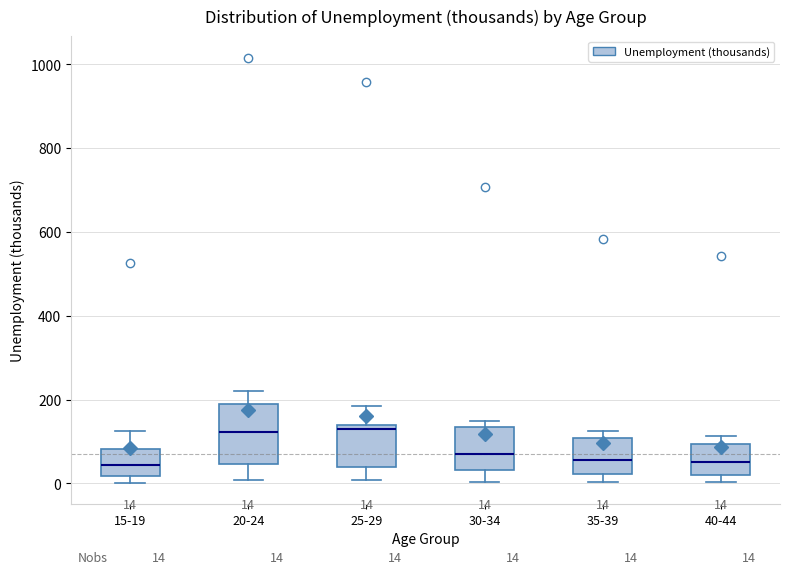

Which box is the tallest, from its lower edge to its upper edge?

20-24